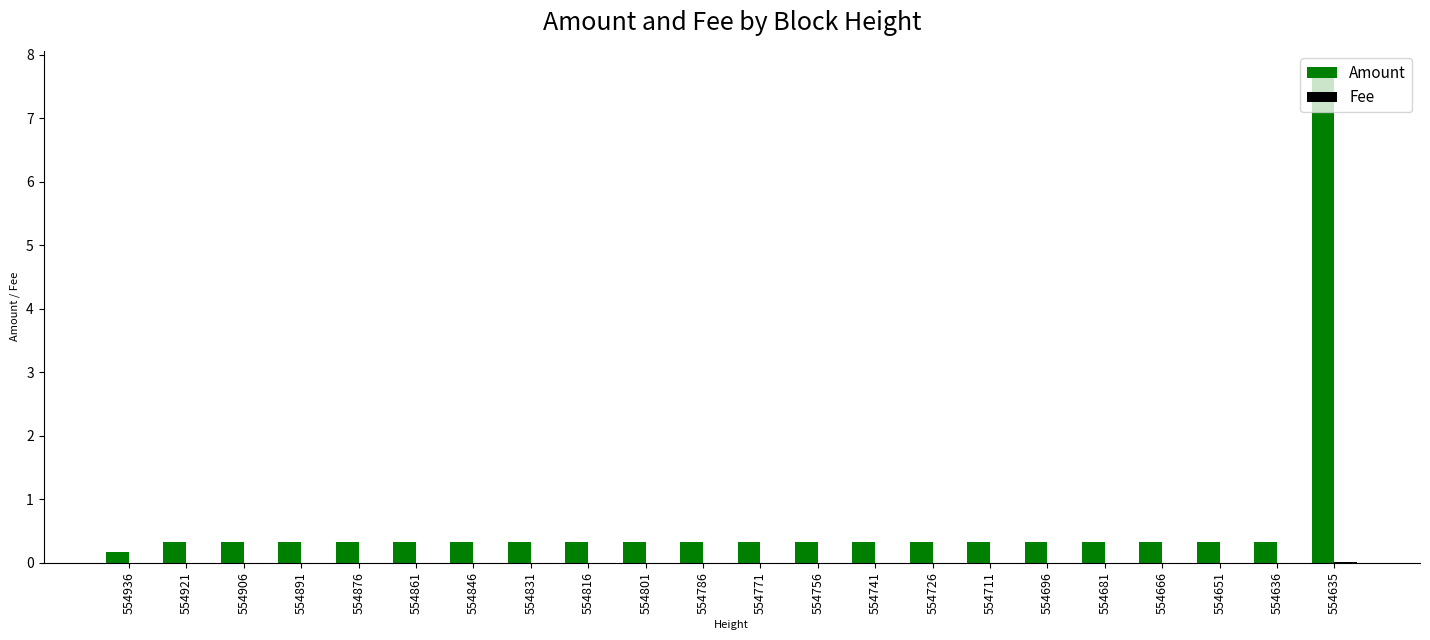

At which category is the sum across all series the highest?

554635